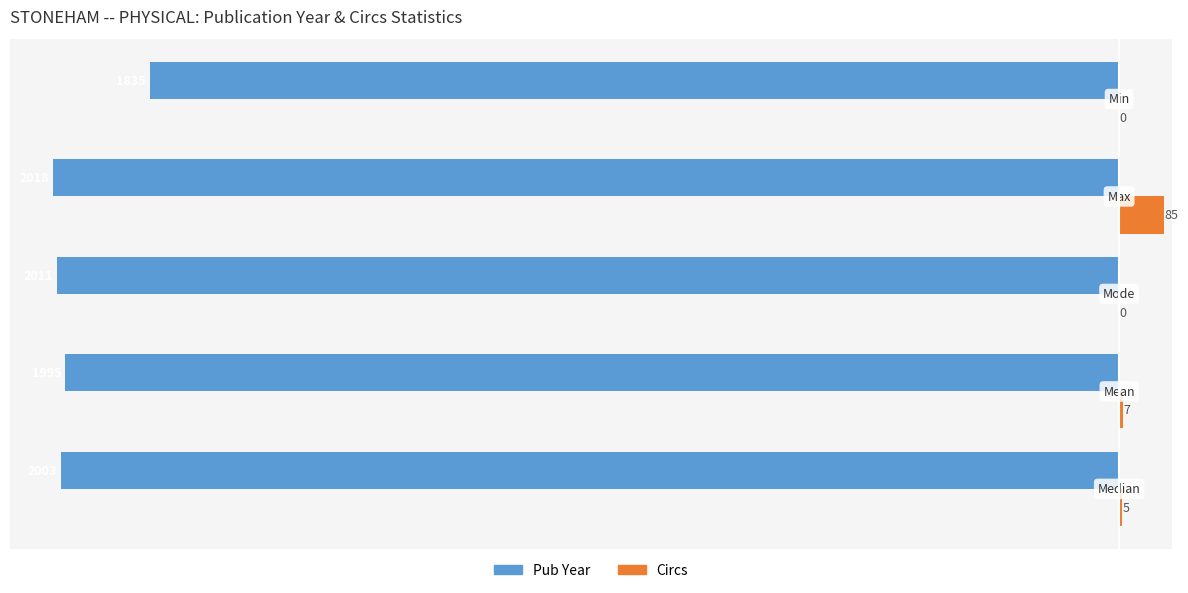

What is the maximum value shown in the chart?

85